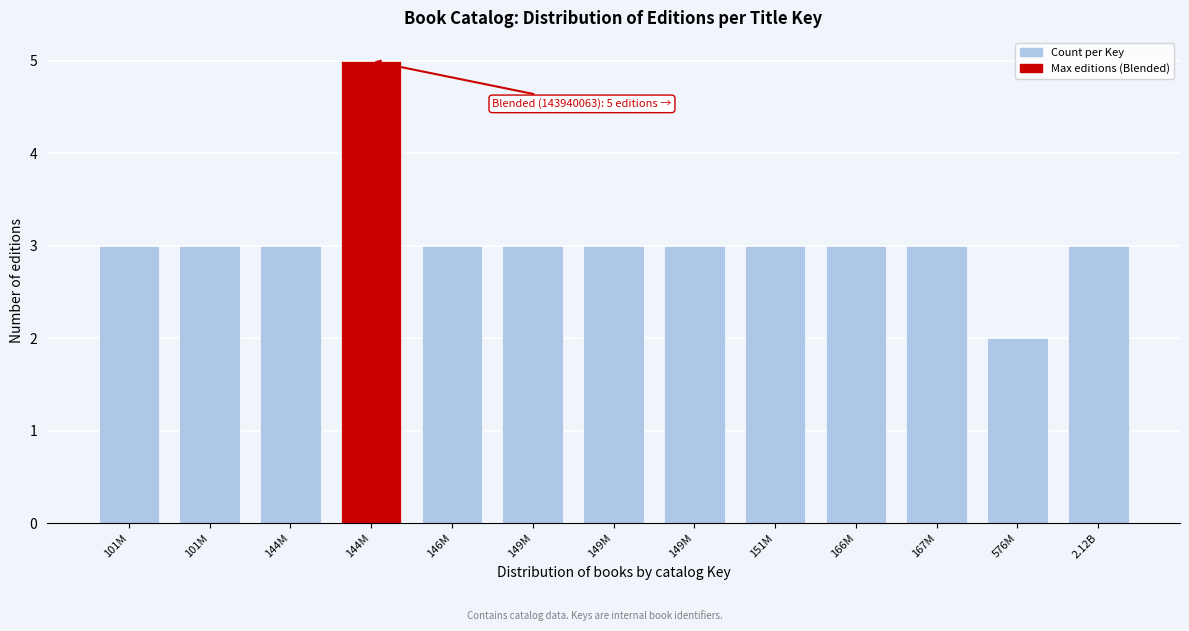

How many bars are there in total?

13